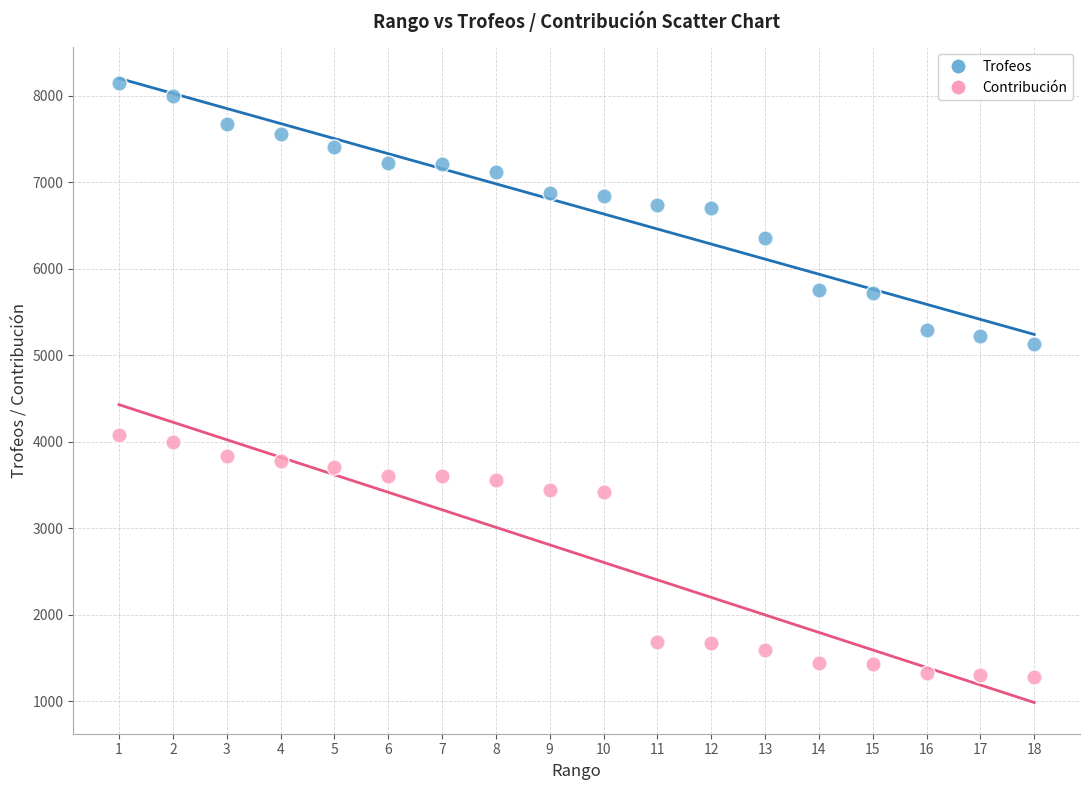

Across all data points, what is the range of X values (max minus min)?

17